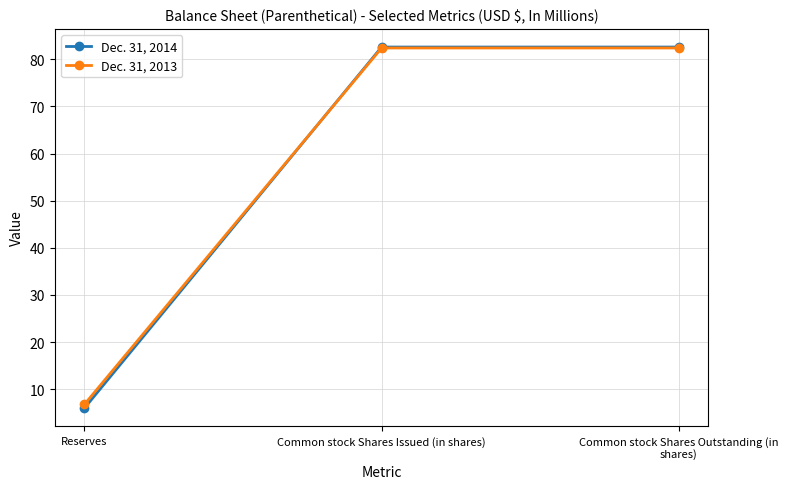

What is the sum of all Dec. 31, 2014 values?

171.2